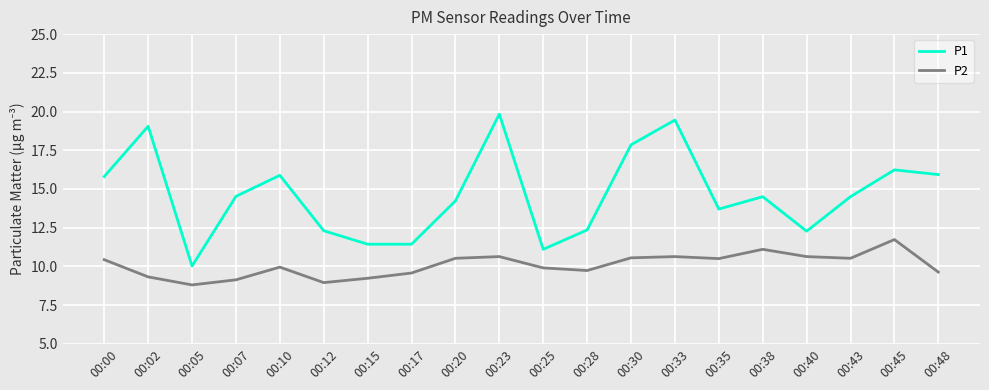

At 00:12, list the series in order from largest to smallest.

P1, P2